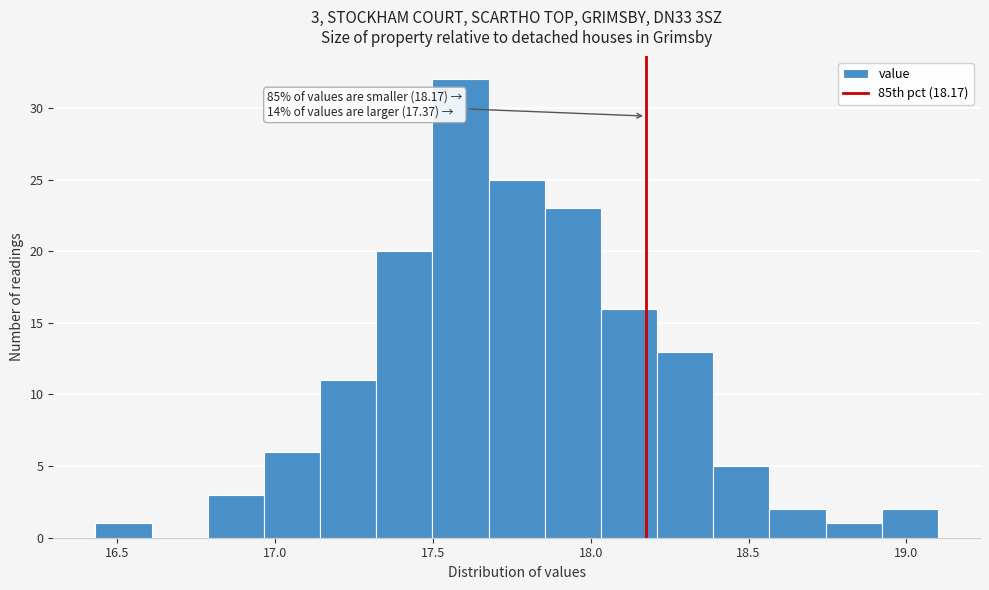

Around what value on the x-axis is the tallest bar? Give the approximate position of its centre, as read against the axis.

17.60